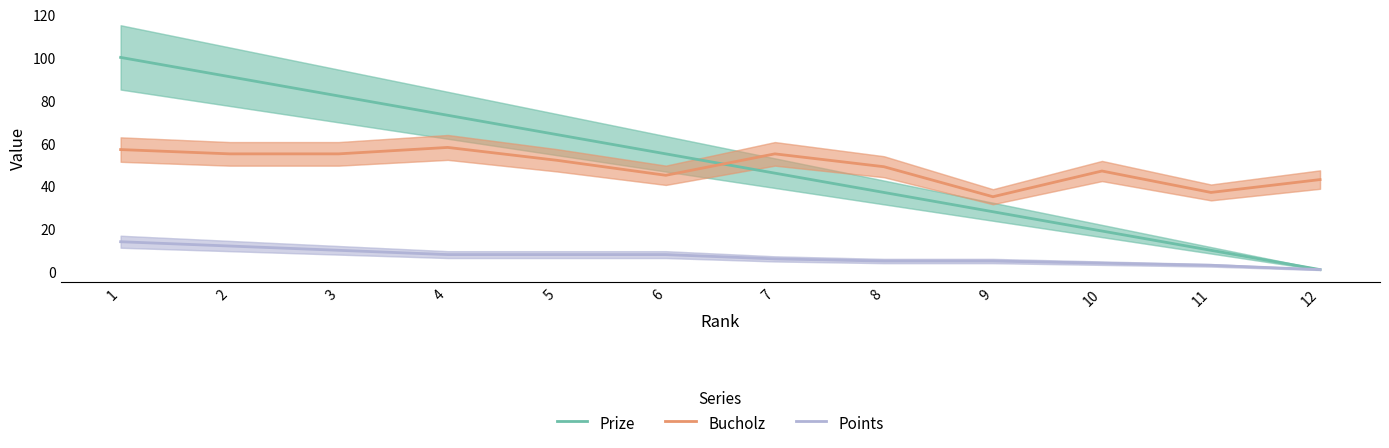

Is the value of Bucholz at 5 greater than the value of Prize at 12?

Yes